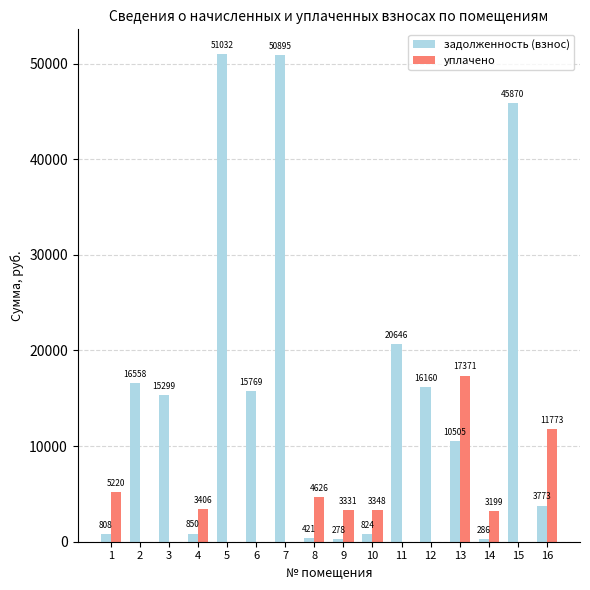

What is the approximate value of задолженность (взнос) at 11?

20645.8